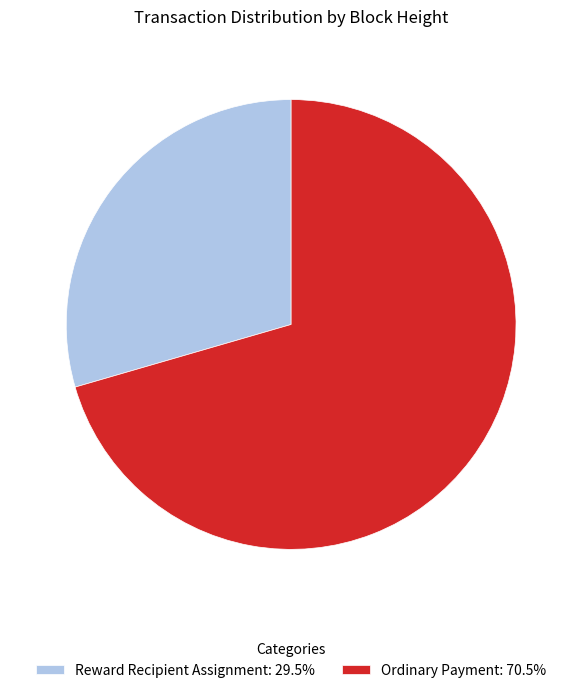

Is the sum of Ordinary Payment: 70.5% and Reward Recipient Assignment: 29.5% greater than half?

Yes